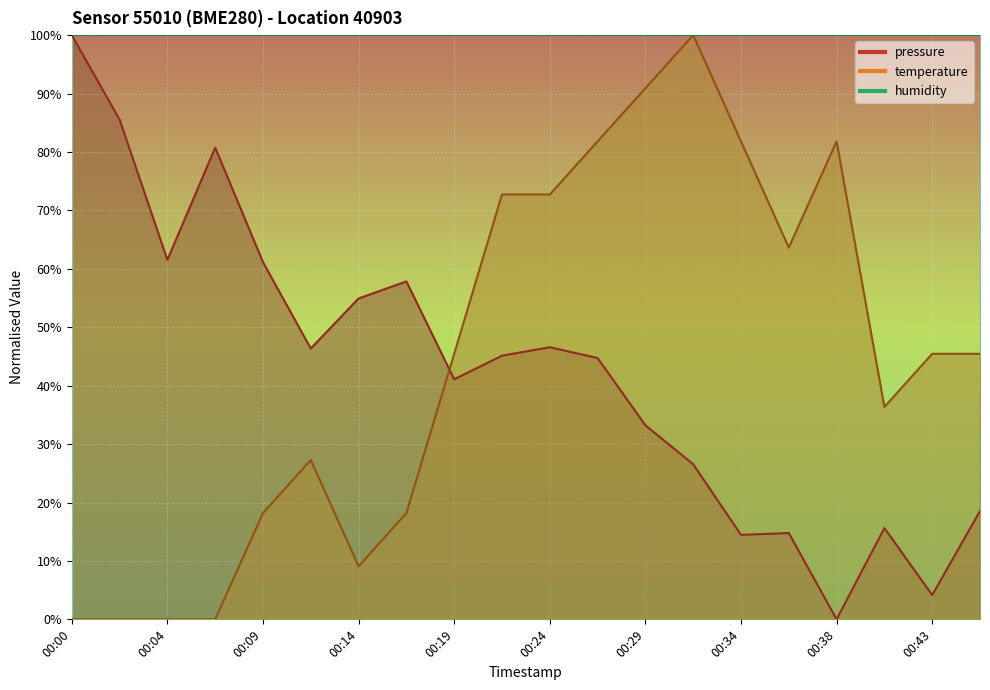

In temperature, how many points are lower than both neighbors (excluding endpoints)?

3